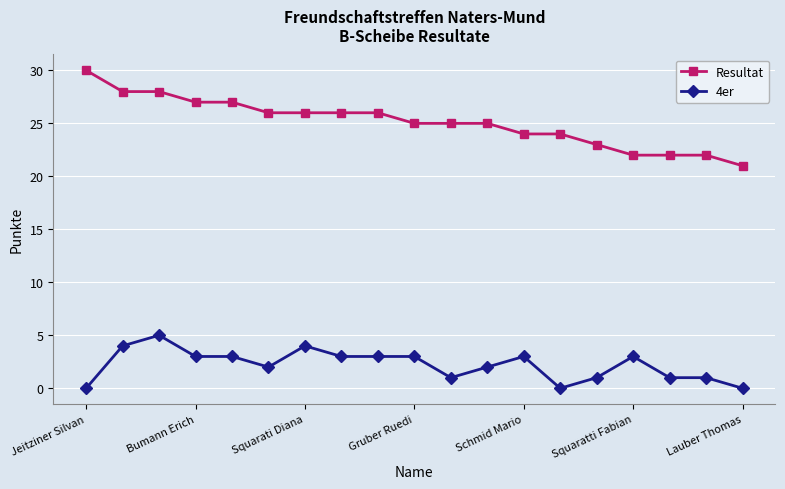

What is the difference between the second highest and minimum values in the Resultat series?

7